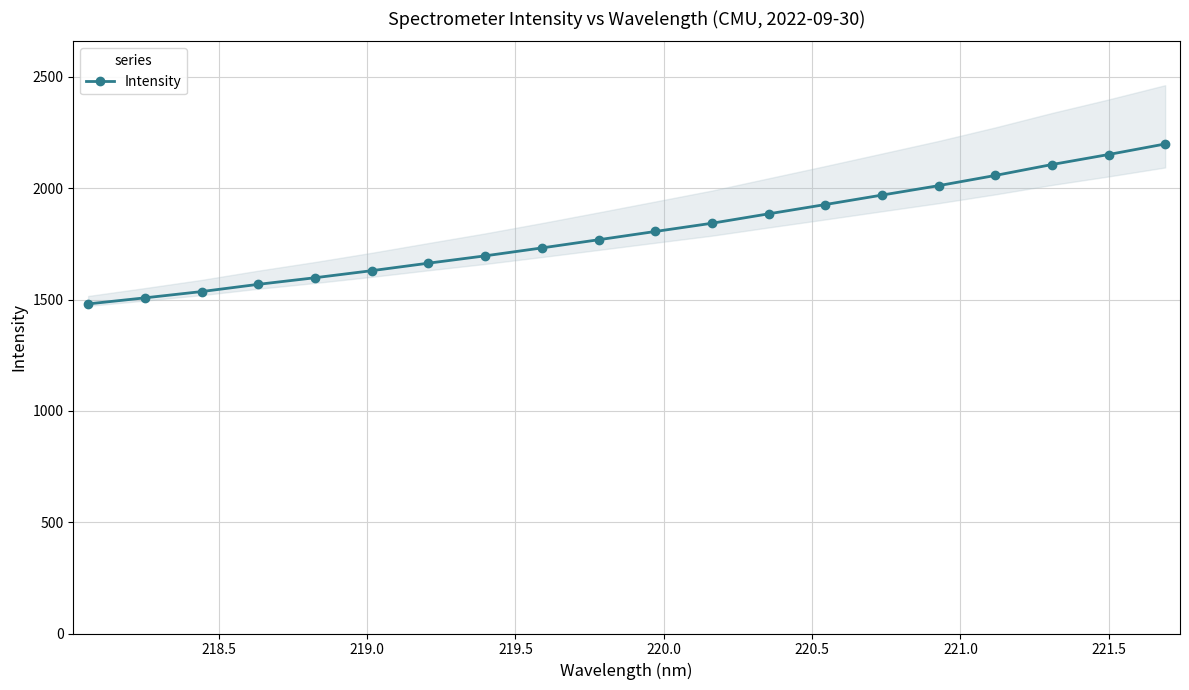

What is the difference between the second highest and minimum values?

671.1